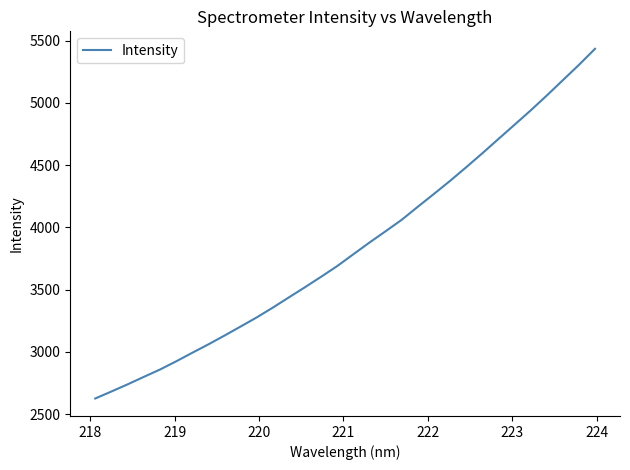

What is the difference between the maximum and minimum values?

2808.3